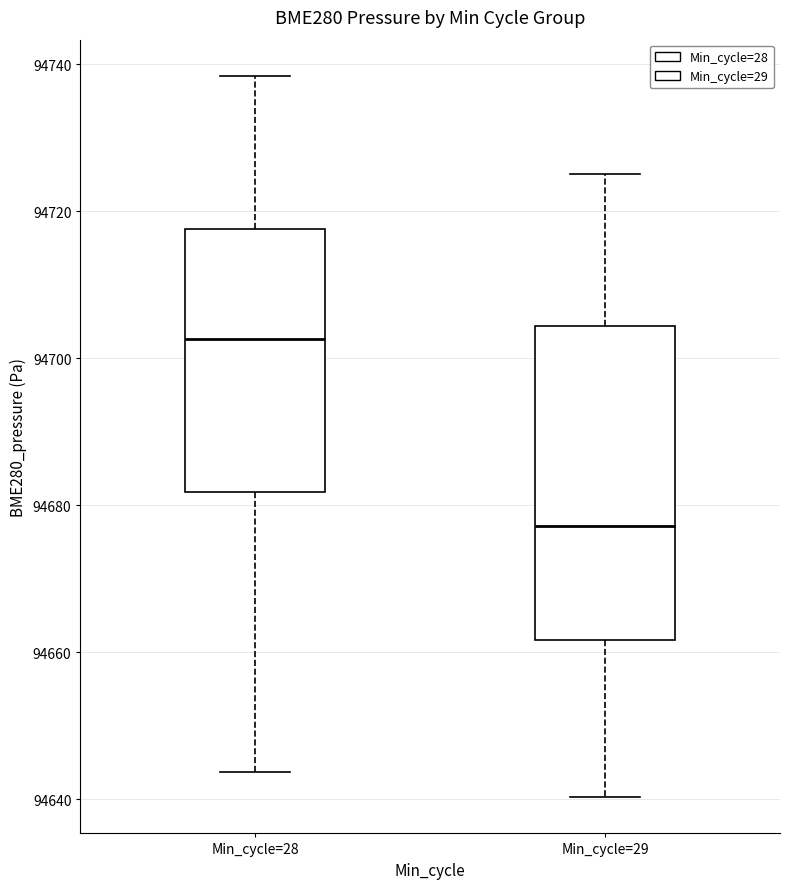

Reading left to right, read every box against the y-axis: the position of its median line, the range the box covers, and the ends of its whiskers. The values are not printed on the chart, so give them approximately, as read against the axis.

Min_cycle=28: median 94702, box 94682 to 94718, whiskers 94644 to 94738
Min_cycle=29: median 94678, box 94662 to 94704, whiskers 94640 to 94726